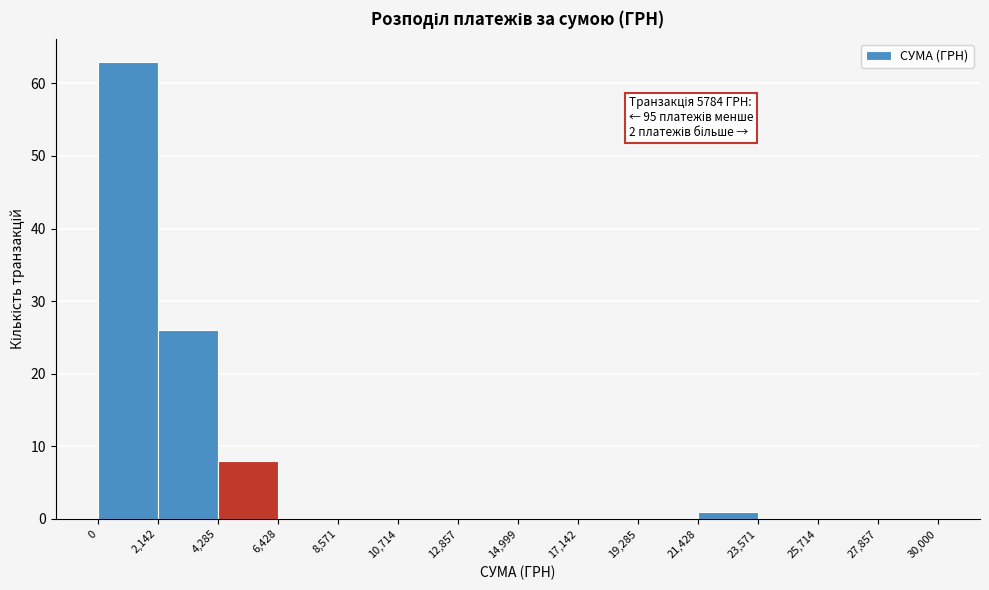

Which range on the x-axis has the tallest bar?

0 to 2,142